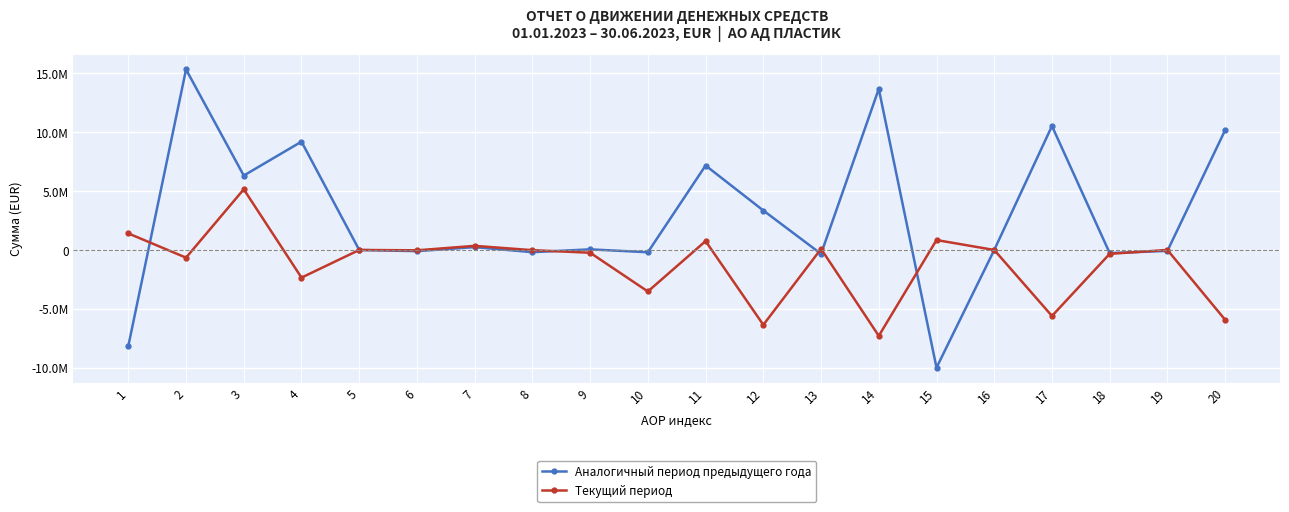

The Текущий период series shows -6358229 at 12. True or false?

True